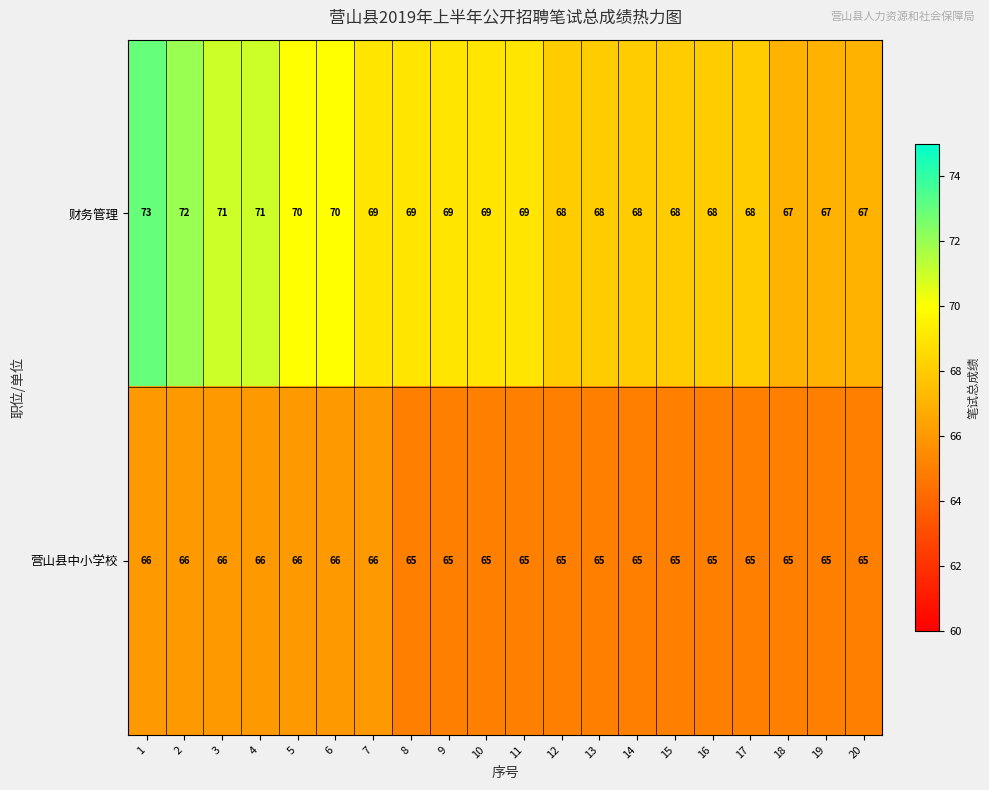

Is the value of 财务管理 at 14 greater than the value of 营山县中小学校 at 9?

Yes